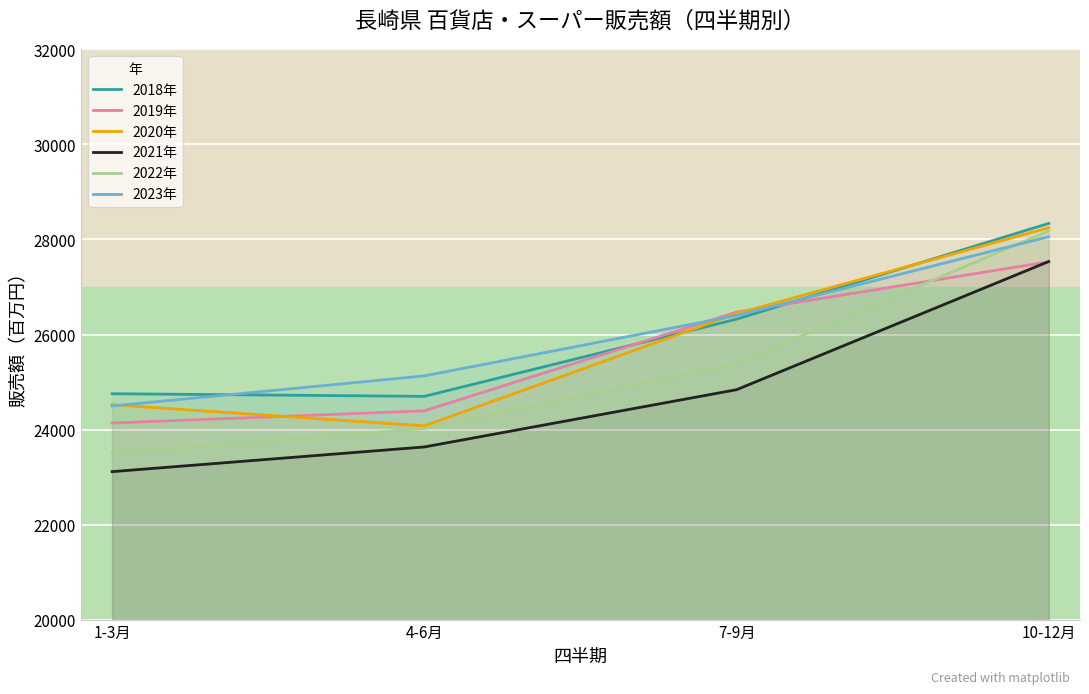

What position from the right is 4-6月?

3